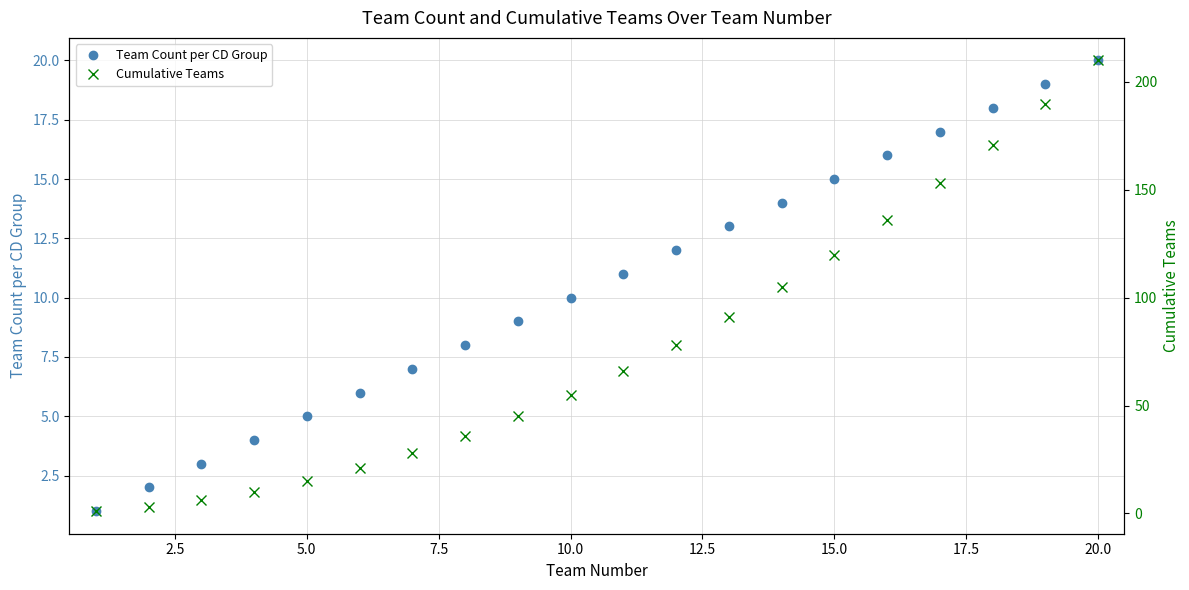

Count the number of data series in this chart.

2